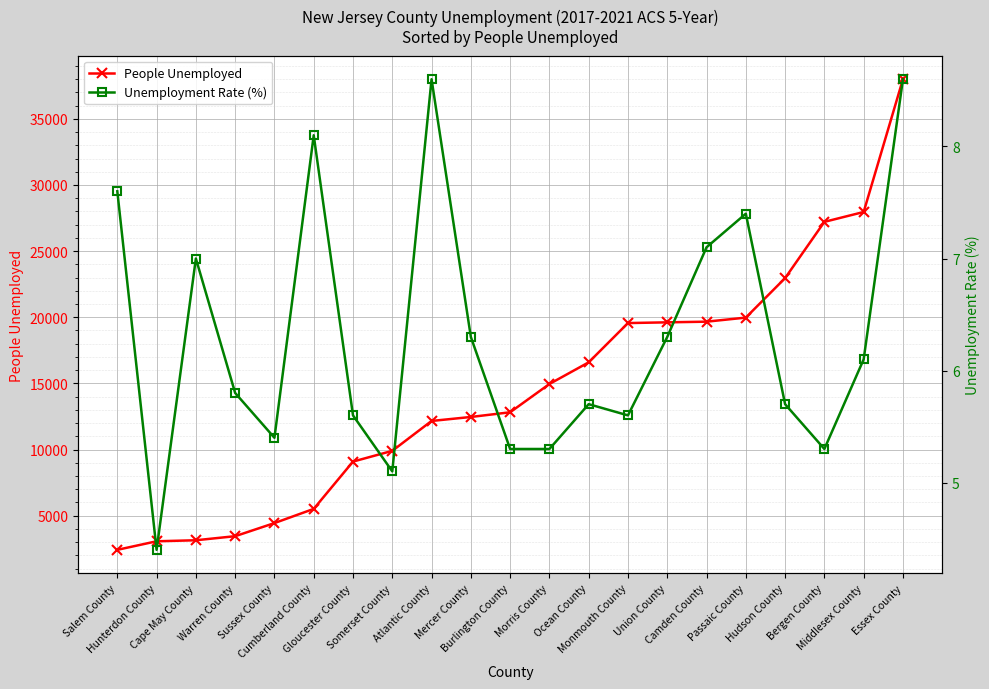

What is the spread (max minus min) of values at Burlington County?

12813.7